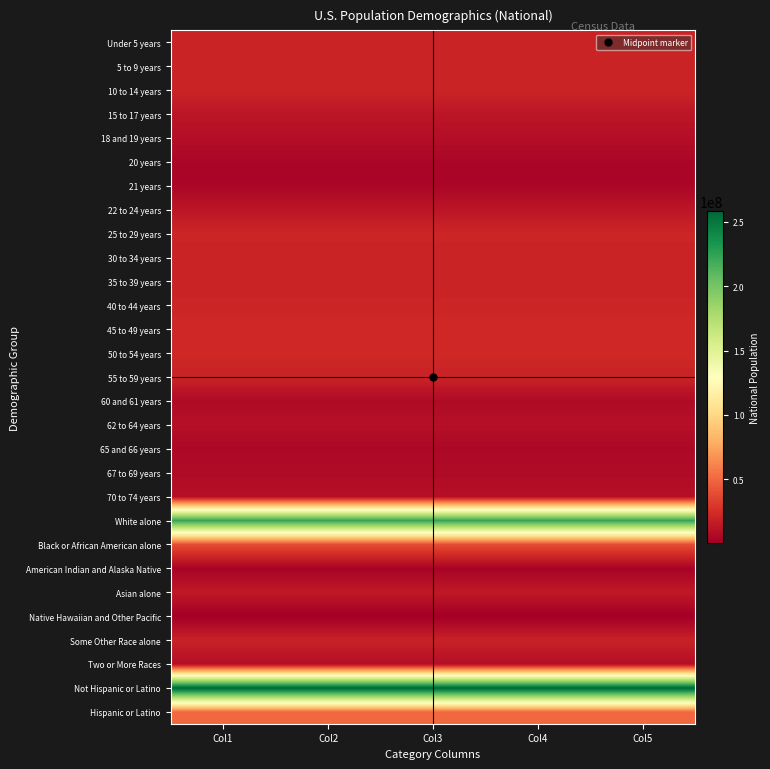

How many categories are shown in the chart?

5